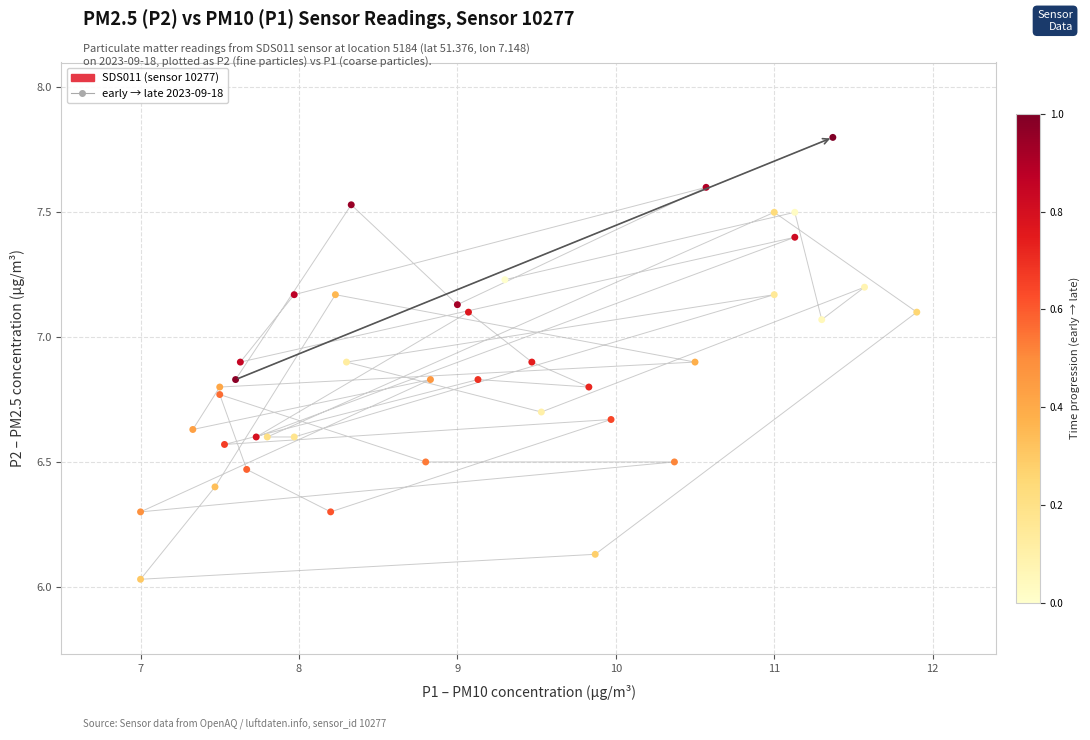

What is the range of X values (max minus min)?

4.9